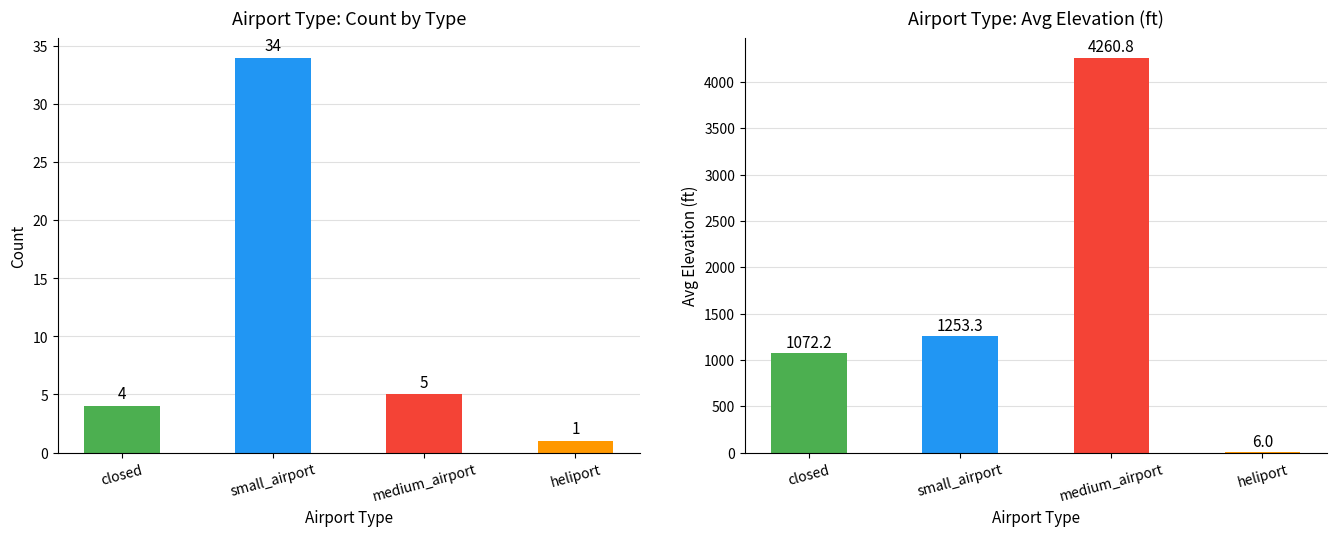

Reading left to right, what are all the values shown in this chart?

Count: 4.0	34.0	5.0	1.0
Avg Elevation (ft): 1072.2	1253.3	4260.8	6.0